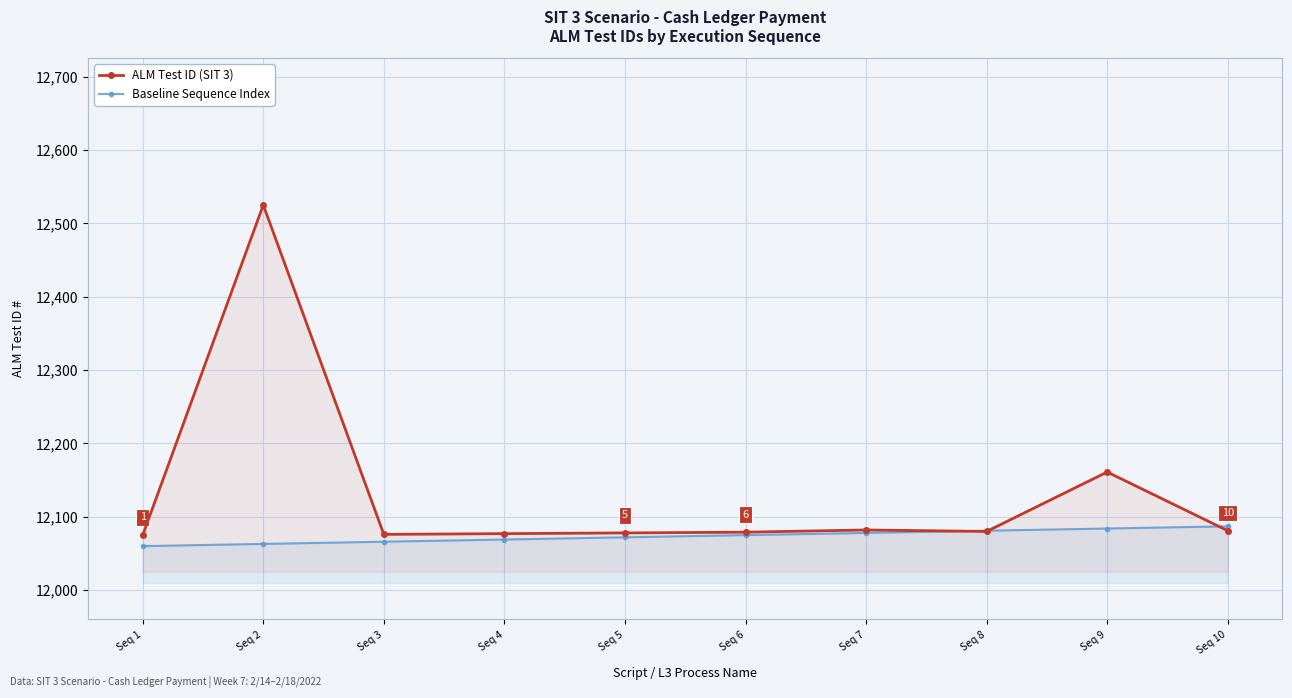

Where does the ALM Test ID (SIT 3) series first go above 12080?

Seq 2